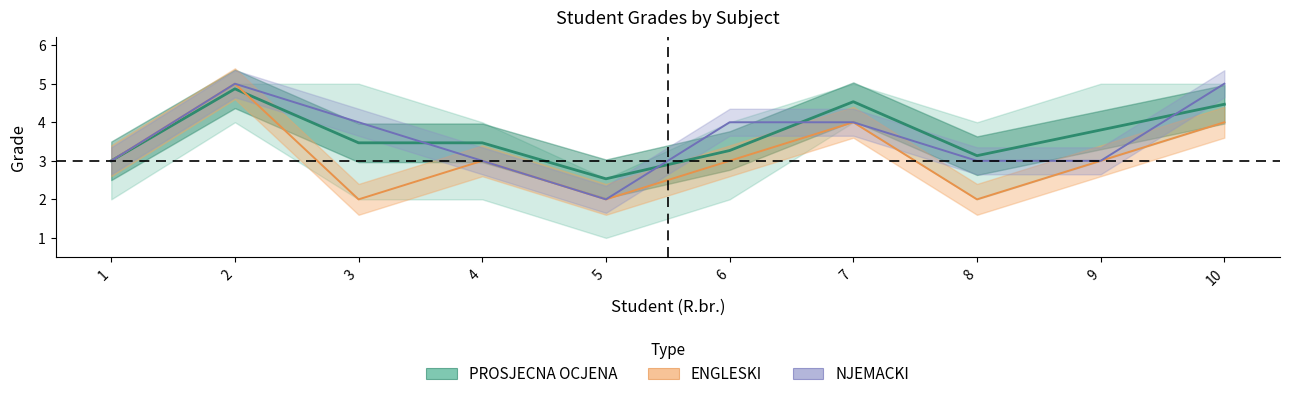

What is the value of the NJEMACKI point at the 4th from the left?

3.0